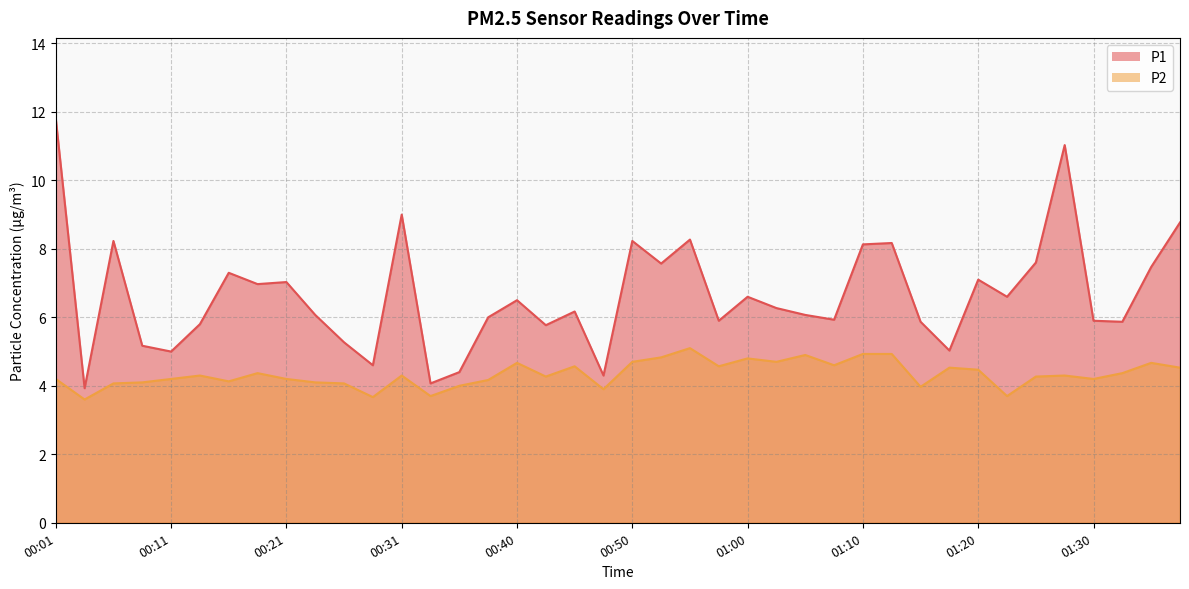

Reading left to right, transcribe all the data shown in this chart.

P1: 00:01=11.8	00:04=3.9	00:06=8.2	00:08=5.2	00:11=5.0	00:13=5.8	00:16=7.3	00:18=7.0	00:21=7.0	00:23=6.1	00:26=5.3	00:28=4.6	00:31=9.0	00:33=4.1	00:35=4.4	00:38=6.0	00:40=6.5	00:43=5.8	00:45=6.2	00:48=4.3	00:50=8.2	00:53=7.6	00:55=8.3	00:58=5.9	01:00=6.6	01:02=6.3	01:05=6.1	01:07=5.9	01:10=8.1	01:13=8.2	01:15=5.9	01:18=5.0	01:20=7.1	01:23=6.6	01:25=7.6	01:28=11.0	01:30=5.9	01:33=5.9	01:36=7.5	01:38=8.8
P2: 00:01=4.2	00:04=3.6	00:06=4.1	00:08=4.1	00:11=4.2	00:13=4.3	00:16=4.1	00:18=4.4	00:21=4.2	00:23=4.1	00:26=4.1	00:28=3.7	00:31=4.3	00:33=3.7	00:35=4.0	00:38=4.2	00:40=4.7	00:43=4.3	00:45=4.6	00:48=3.9	00:50=4.7	00:53=4.8	00:55=5.1	00:58=4.6	01:00=4.8	01:02=4.7	01:05=4.9	01:07=4.6	01:10=4.9	01:13=4.9	01:15=4.0	01:18=4.5	01:20=4.5	01:23=3.7	01:25=4.3	01:28=4.3	01:30=4.2	01:33=4.4	01:36=4.7	01:38=4.5